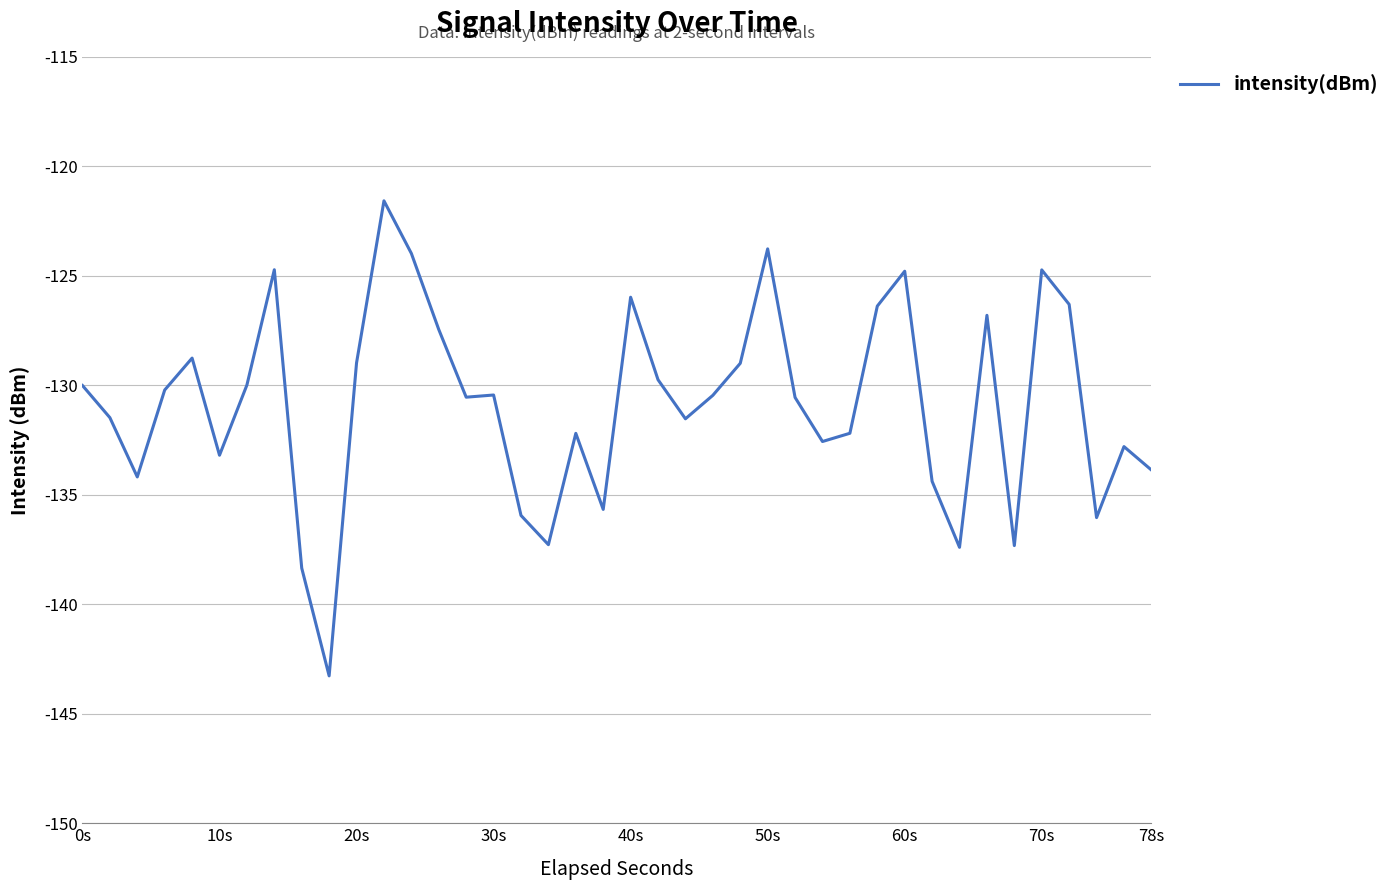

What is the difference between the maximum and minimum values?

21.7